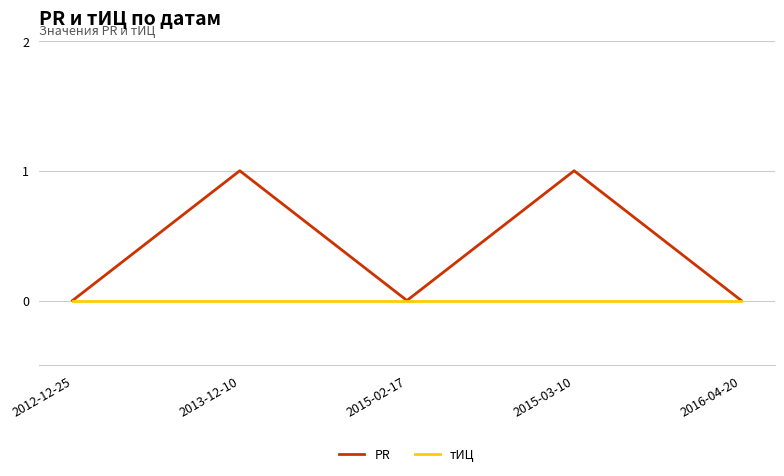

Which series has the largest total across all categories?

PR